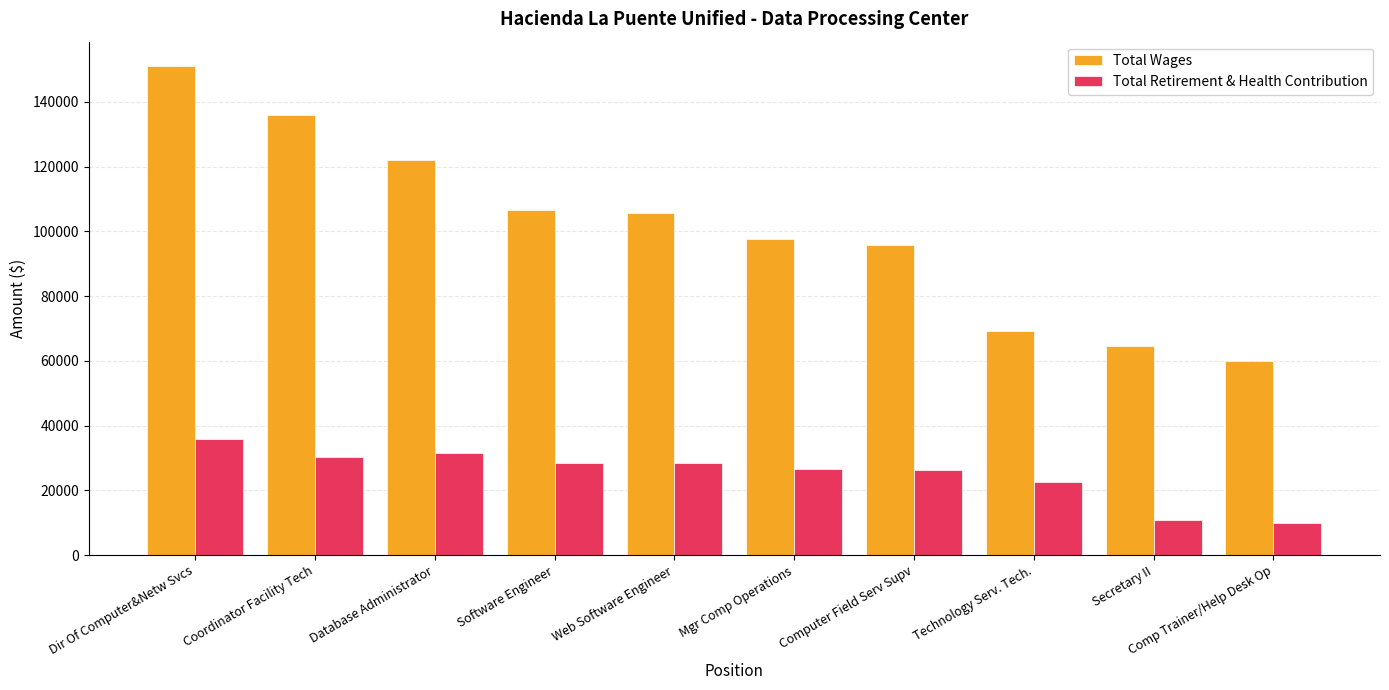

True or false: Total Retirement & Health Contribution has a value of 26582 at Mgr Comp Operations.

True